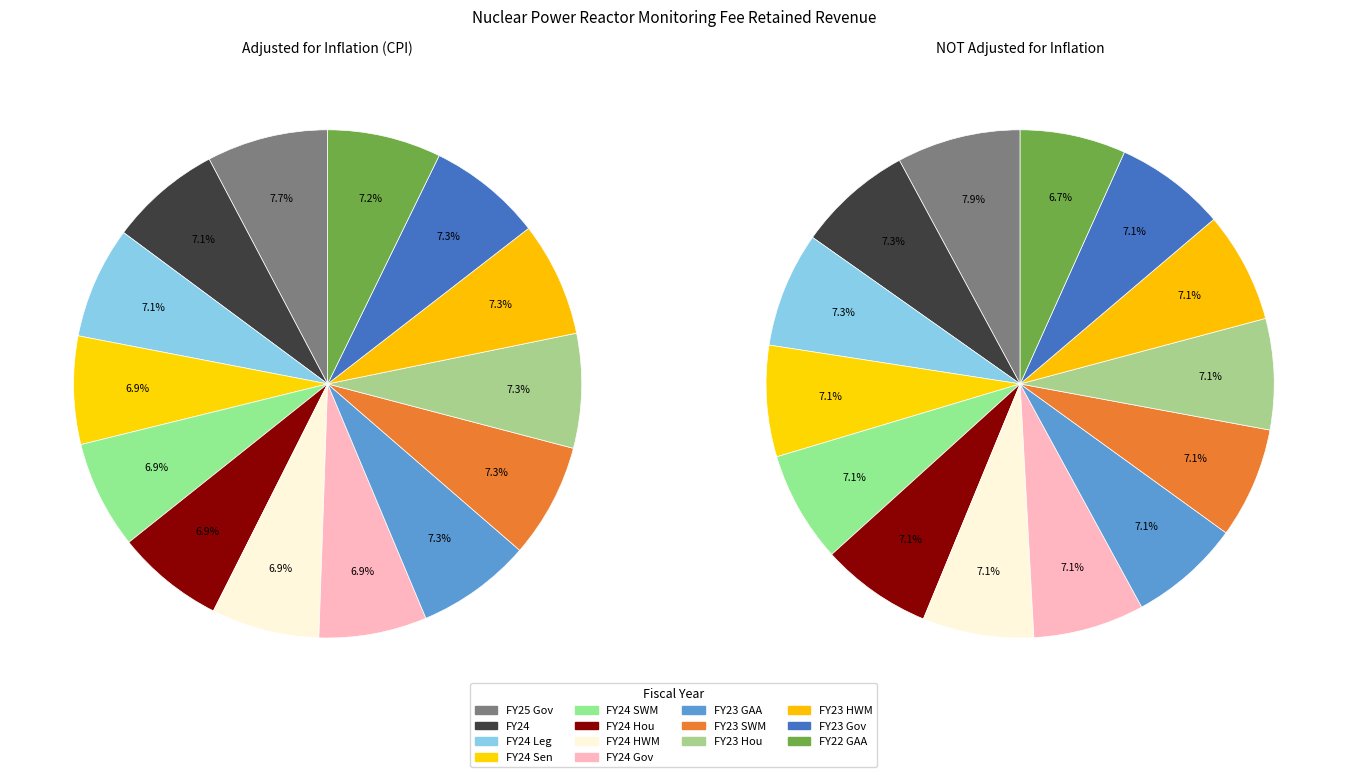

Rank the series by their average value, from lowest to highest.

NOT adjusted for inflation, adjusted for inflation (CPI)